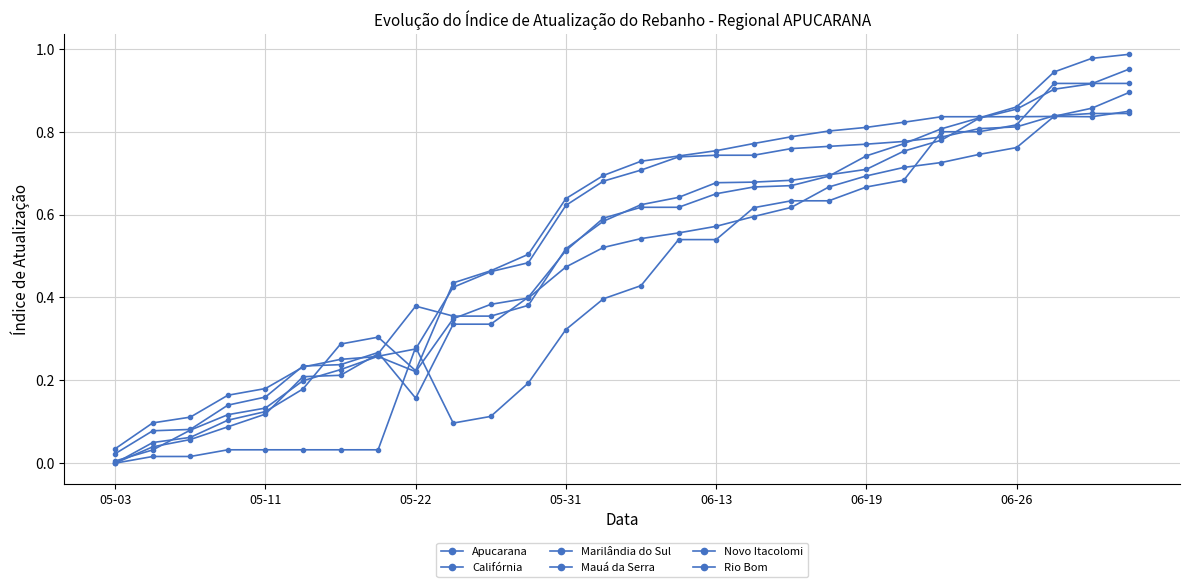

Which series has the widest spread of values?

Novo Itacolomi